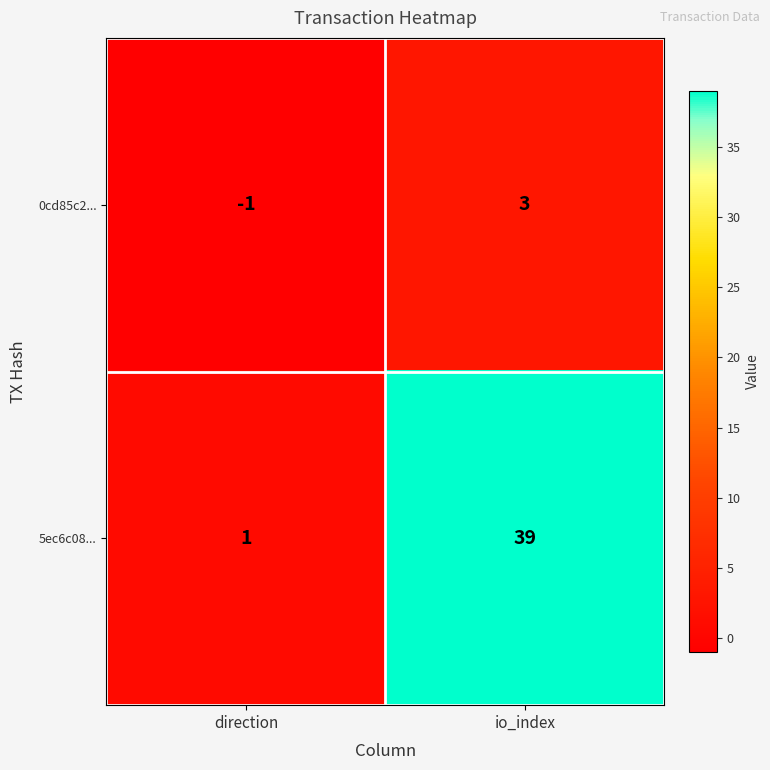

List the series in order of their peak value, lowest first.

0cd85c2..., 5ec6c08...